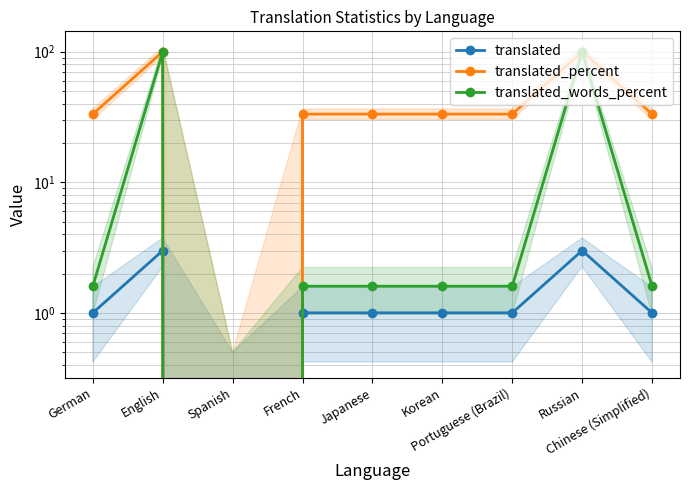

True or false: translated_words_percent has more than 2 interior local peaks.

False